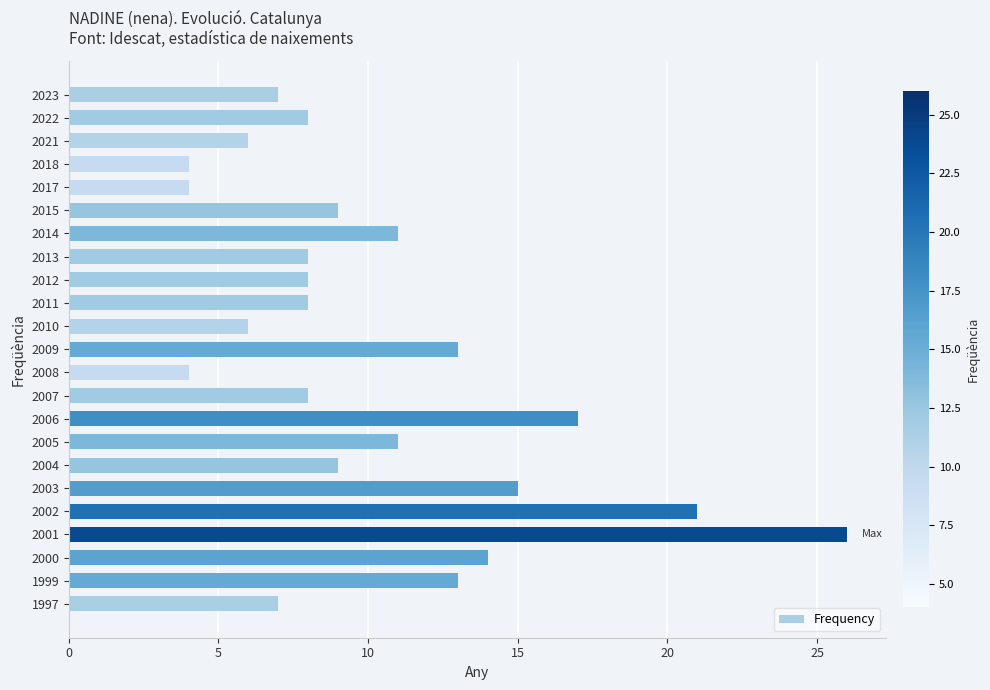

How many bars are there in total?

23